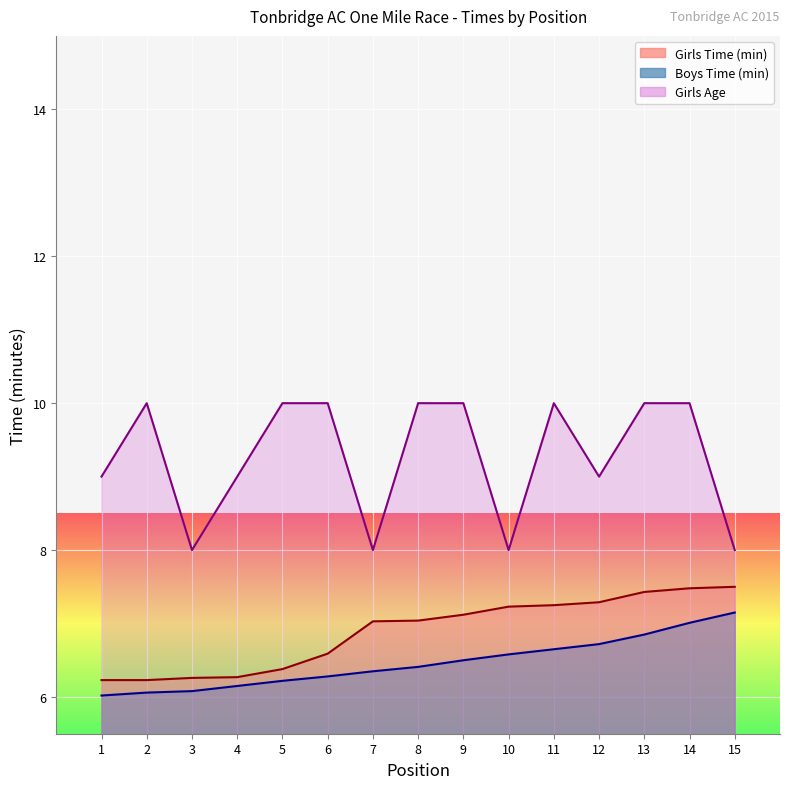

The Girls Time (min) series shows 10.1 at 15. True or false?

False